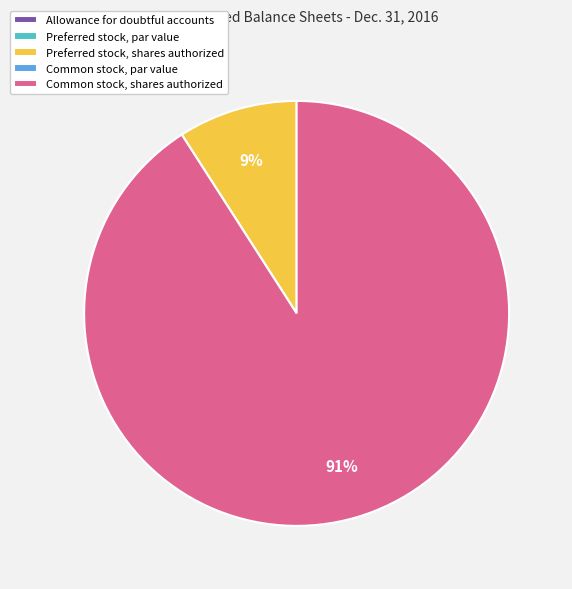

Is there a majority slice in this chart?

Yes